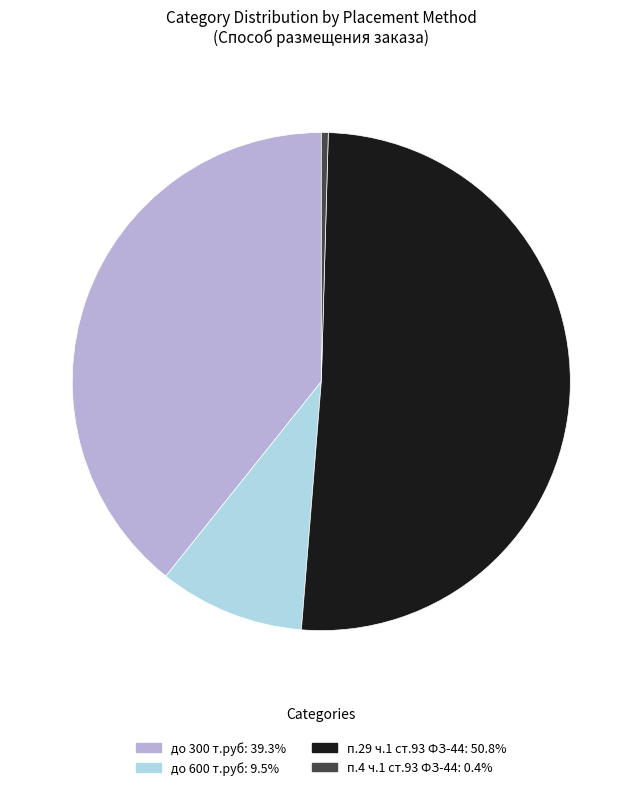

Is there a majority slice in this chart?

Yes